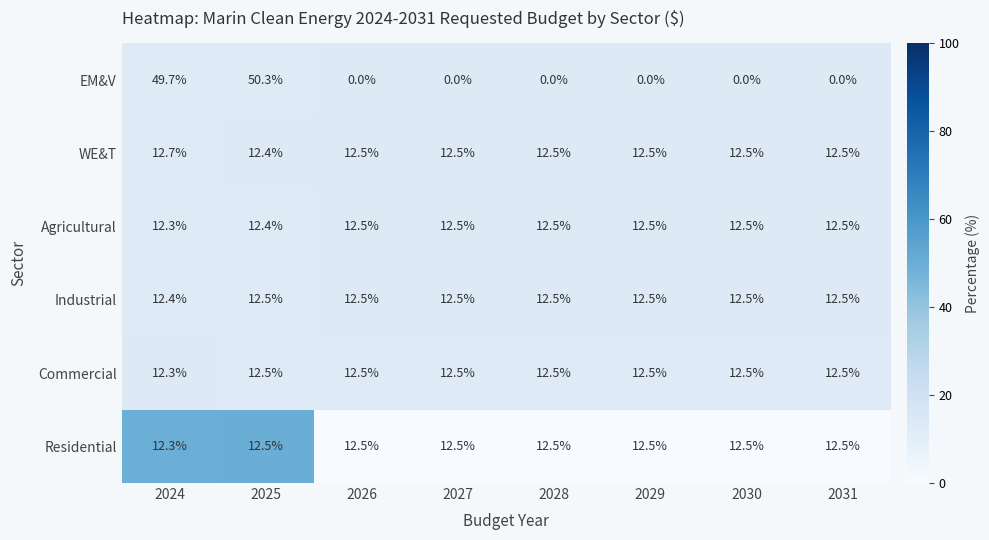

What is the sum of all Residential values?

99.8